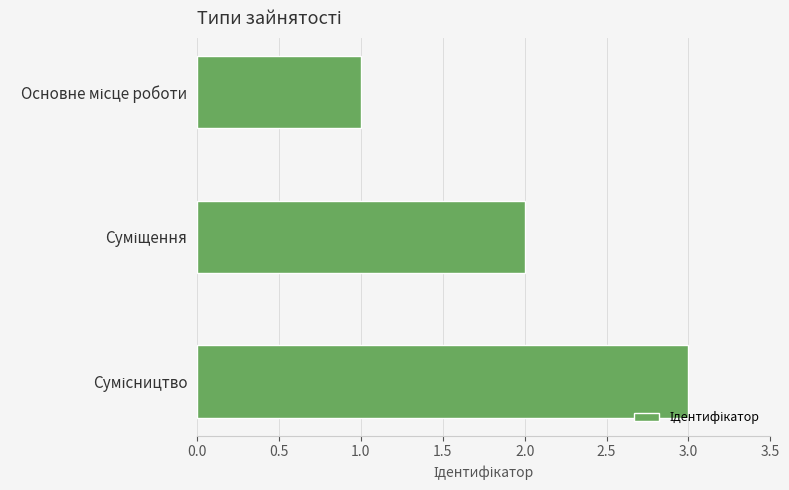

What is the maximum value shown in the chart?

3